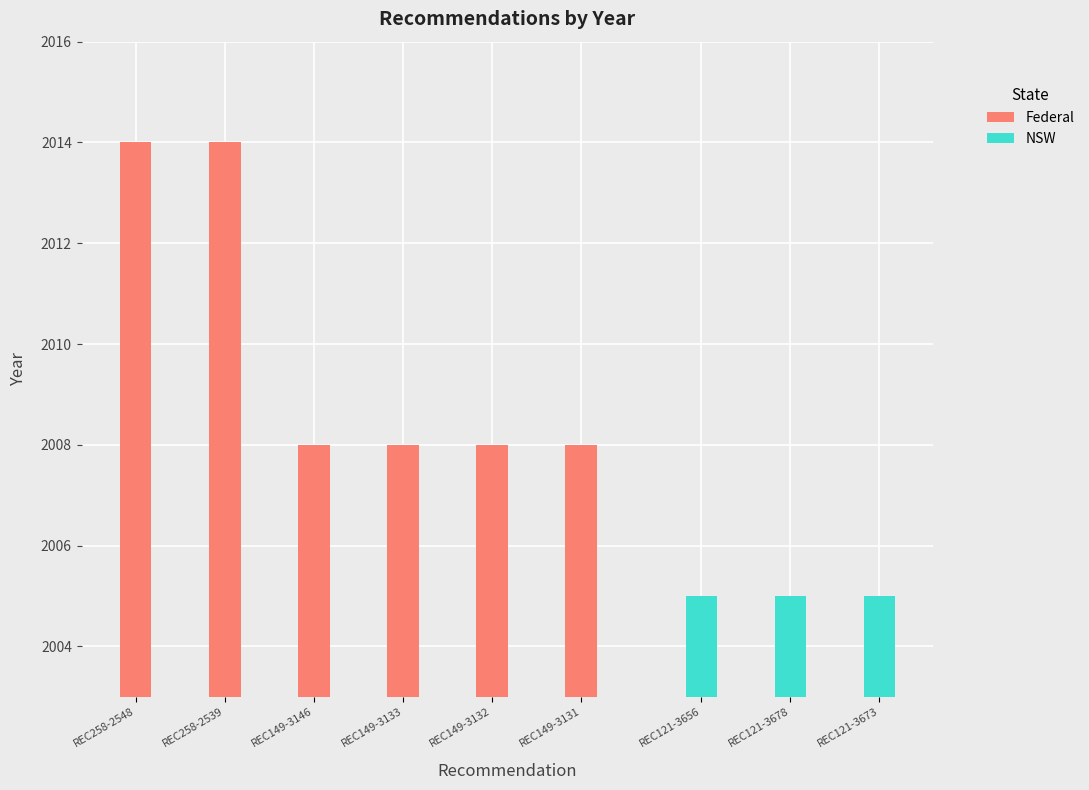

Is it true that the value at REC258-2539 is 705?

False